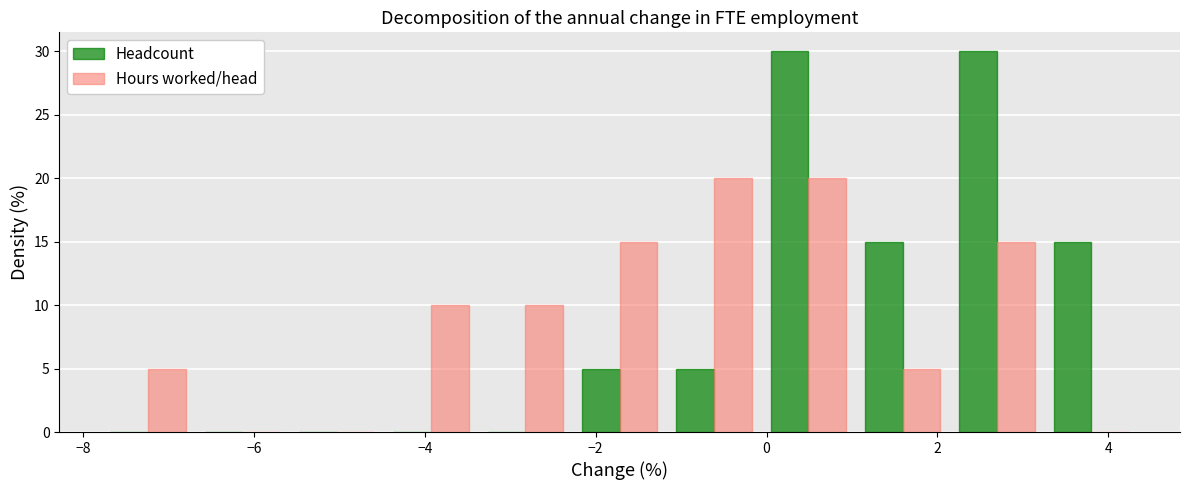

Reading left to right, transcribe this chart: for each range on the x-axis, give the height of each series' bar. Neither the bar edges nor the heights are printed on the chart, so give them approximately, as read against the axes.

-7.8 to -6.6: Headcount=0	Hours worked/head=5
-6.6 to -5.6: Headcount=0	Hours worked/head=0
-5.6 to -4.4: Headcount=0	Hours worked/head=0
-4.4 to -3.4: Headcount=0	Hours worked/head=10
-3.4 to -2.2: Headcount=0	Hours worked/head=10
-2.2 to -1.2: Headcount=5	Hours worked/head=15
-1.2 to 0.0: Headcount=5	Hours worked/head=20
0.0 to 1.0: Headcount=30	Hours worked/head=20
1.0 to 2.2: Headcount=15	Hours worked/head=5
2.2 to 3.2: Headcount=30	Hours worked/head=15
3.2 to 4.4: Headcount=15	Hours worked/head=0